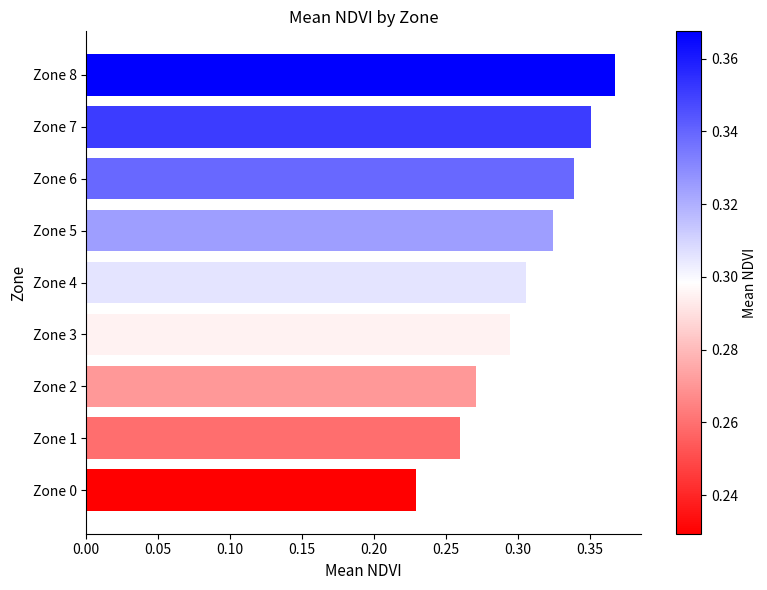

How many values are between 0 and 1?

9